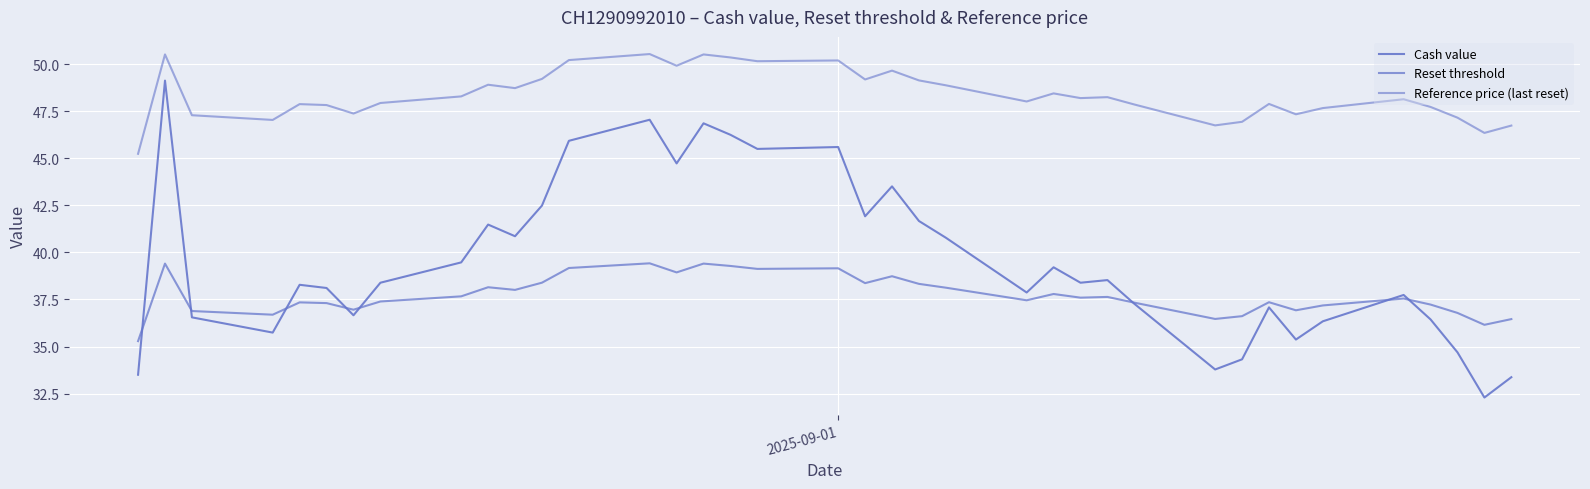

Which series has the largest range (max minus min)?

Cash value